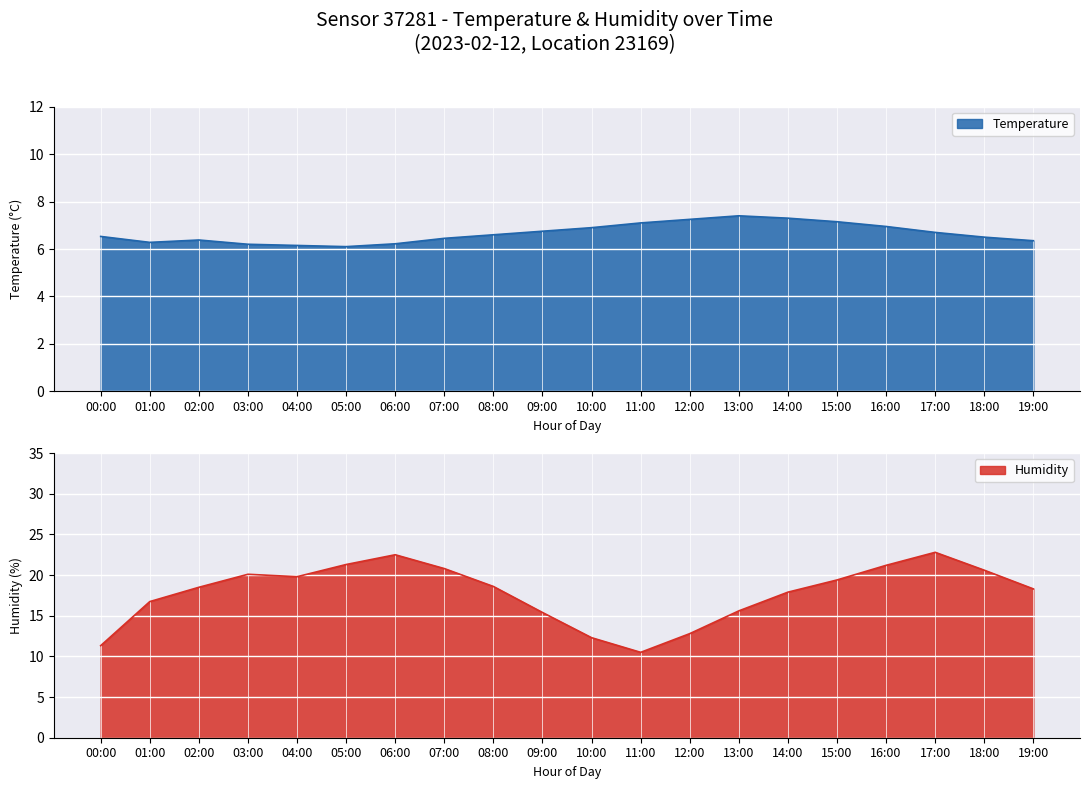

What position from the left is 08:00?

9